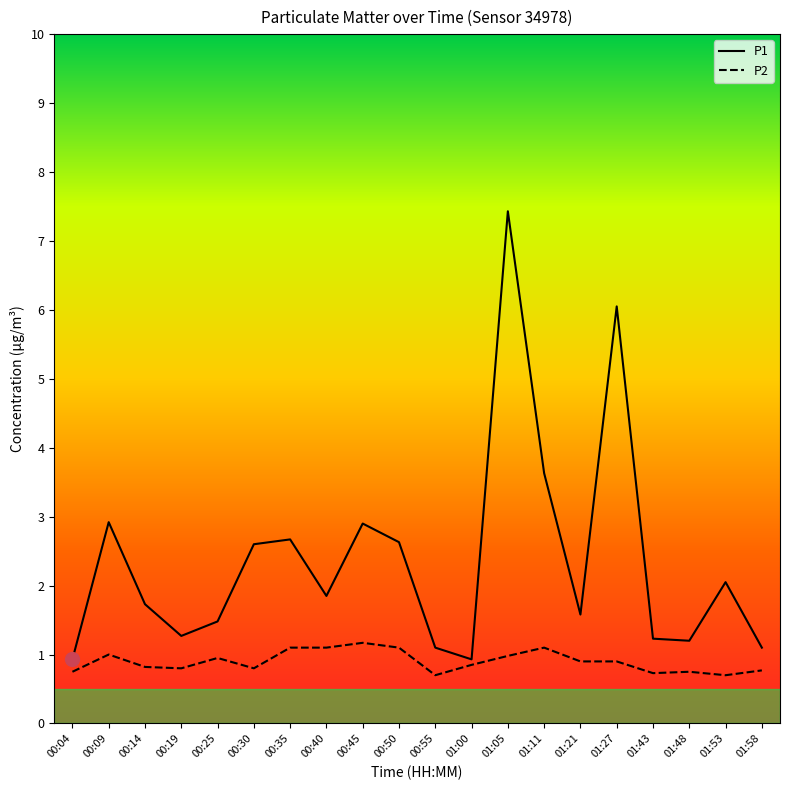

What is the difference between the highest and lowest values at 00:14?

0.9